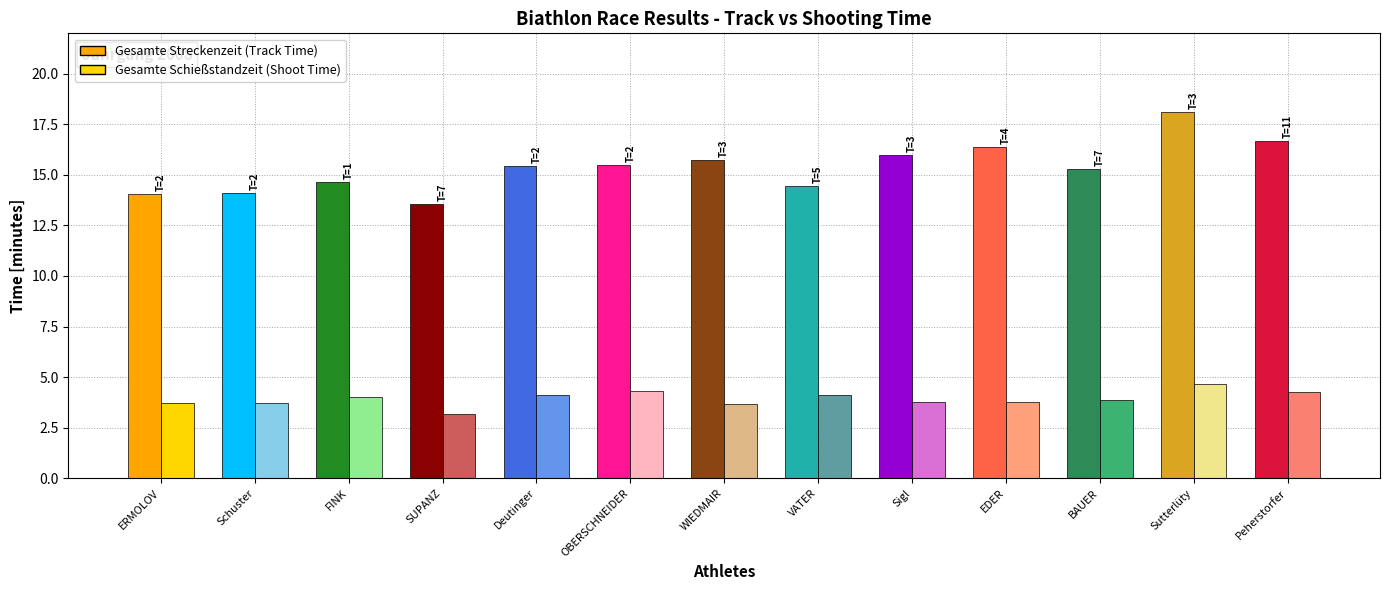

Reading left to right, what are all the values shown in this chart?

Gesamte Streckenzeit (min): ERMOLOV=14.1	Schuster=14.1	FINK=14.7	SUPANZ=13.6	Deutinger=15.4	OBERSCHNEIDER=15.5	WIEDMAIR=15.7	VATER=14.4	Sigl=16.0	EDER=16.4	BAUER=15.3	Sutterlüty=18.1	Peherstorfer=16.7
Gesamte Schießstandzeit (min): ERMOLOV=3.7	Schuster=3.7	FINK=4.0	SUPANZ=3.2	Deutinger=4.1	OBERSCHNEIDER=4.3	WIEDMAIR=3.7	VATER=4.1	Sigl=3.8	EDER=3.8	BAUER=3.9	Sutterlüty=4.7	Peherstorfer=4.3